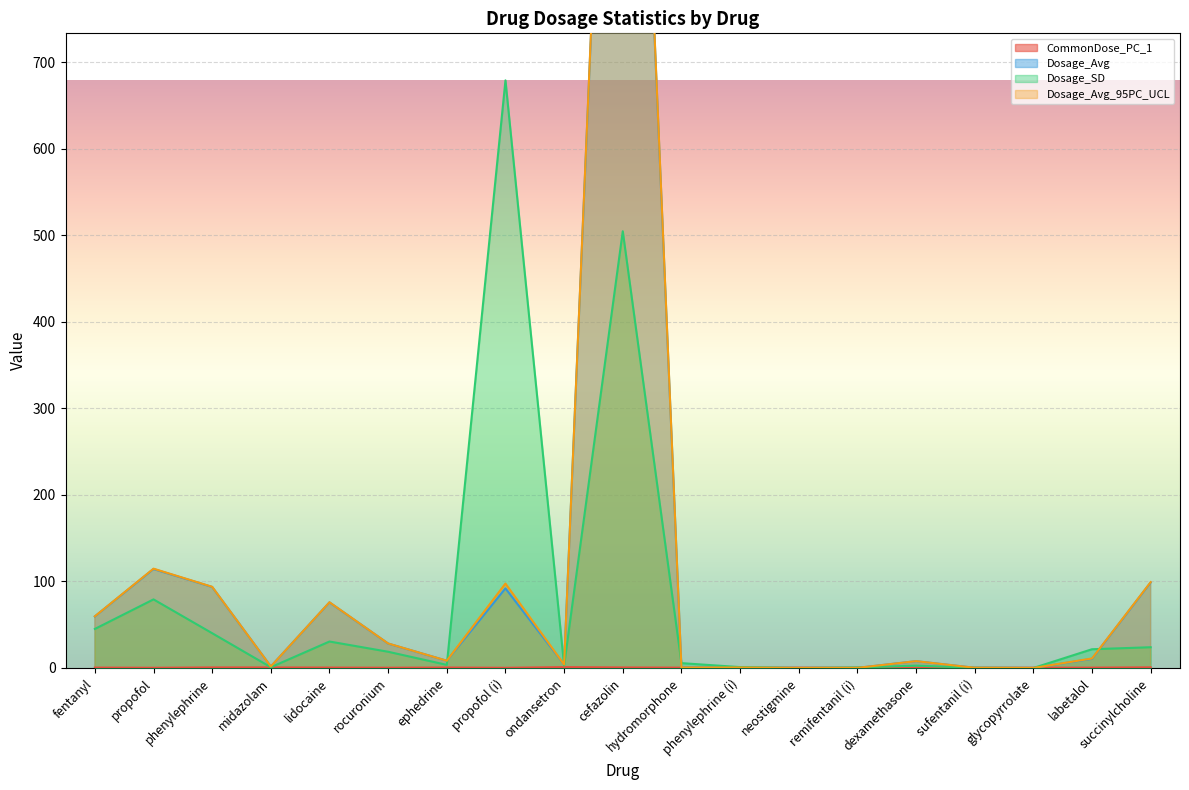

Reading right to left, list all the values displayed in this chart.

CommonDose_PC_1: succinylcholine=0.7	labetalol=0.4	glycopyrrolate=0.3	sufentanil (i)=0.3	dexamethasone=0.4	remifentanil (i)=0.3	neostigmine=0.4	phenylephrine (i)=0.2	hydromorphone=0.4	cefazolin=0.6	ondansetron=1.0	propofol (i)=0.2	ephedrine=0.5	rocuronium=0.3	lidocaine=0.5	midazolam=0.6	phenylephrine=0.6	propofol=0.2	fentanyl=0.4
Dosage_Avg: succinylcholine=98.7	labetalol=10.6	glycopyrrolate=0.0	sufentanil (i)=0.3	dexamethasone=7.9	remifentanil (i)=0.1	neostigmine=0.0	phenylephrine (i)=0.5	hydromorphone=0.4	cefazolin=1592.5	ondansetron=4.0	propofol (i)=92.0	ephedrine=8.4	rocuronium=28.2	lidocaine=75.8	midazolam=1.7	phenylephrine=93.6	propofol=114.3	fentanyl=59.5
Dosage_SD: succinylcholine=24.0	labetalol=21.7	glycopyrrolate=0.0	sufentanil (i)=0.2	dexamethasone=2.7	remifentanil (i)=0.6	neostigmine=0.0	phenylephrine (i)=1.0	hydromorphone=5.6	cefazolin=504.6	ondansetron=2.8	propofol (i)=679.0	ephedrine=3.6	rocuronium=18.8	lidocaine=30.6	midazolam=0.9	phenylephrine=40.2	propofol=79.3	fentanyl=45.1
Dosage_Avg_95PC_UCL: succinylcholine=99.2	labetalol=11.0	glycopyrrolate=0.0	sufentanil (i)=0.3	dexamethasone=7.9	remifentanil (i)=0.2	neostigmine=0.0	phenylephrine (i)=0.5	hydromorphone=0.5	cefazolin=1597.2	ondansetron=4.0	propofol (i)=97.5	ephedrine=8.4	rocuronium=28.3	lidocaine=76.0	midazolam=1.7	phenylephrine=93.8	propofol=114.8	fentanyl=59.7